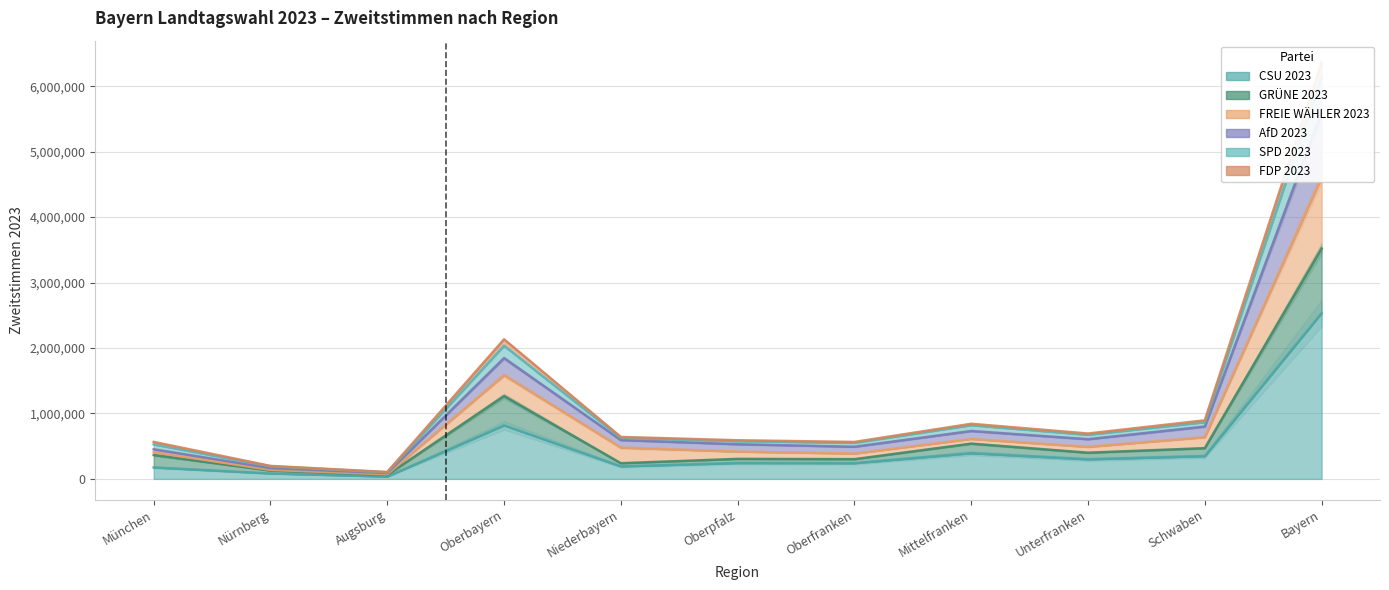

At which category does the chart reach its peak across all series?

Bayern